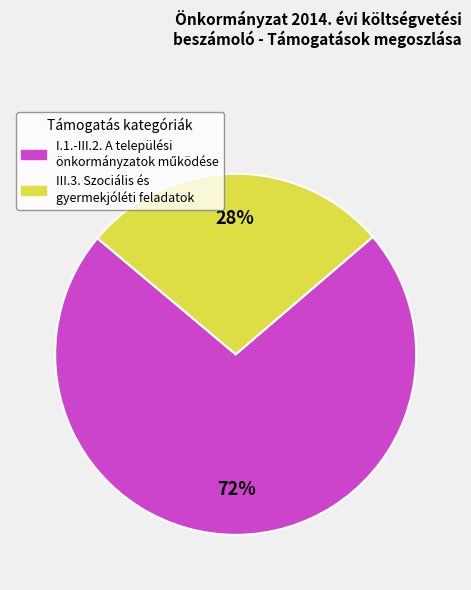

Does any single category account for the majority?

Yes